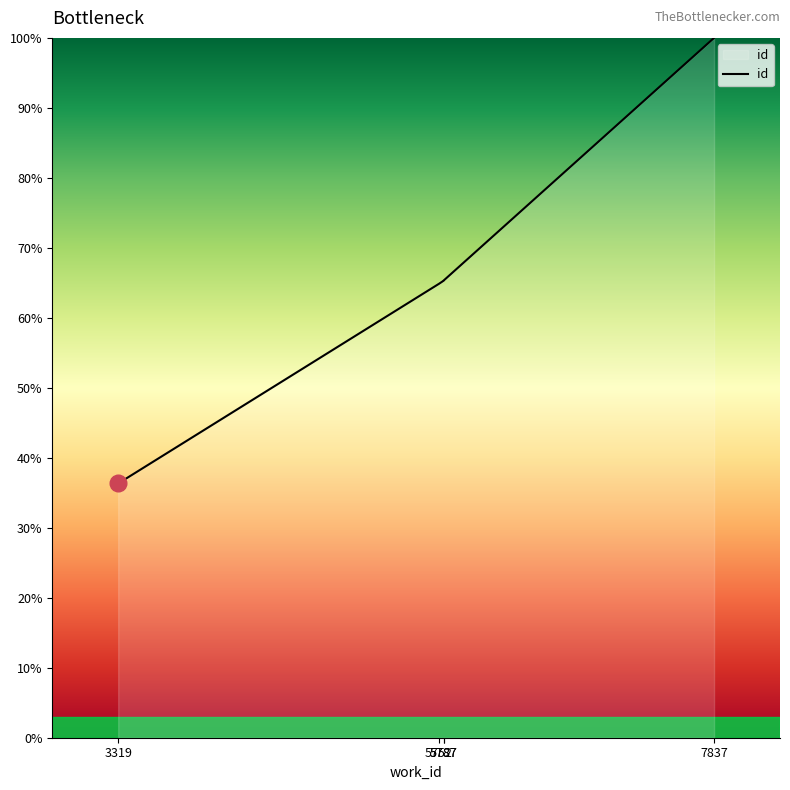

Is it true that the value at 7837 is 148.5?

False